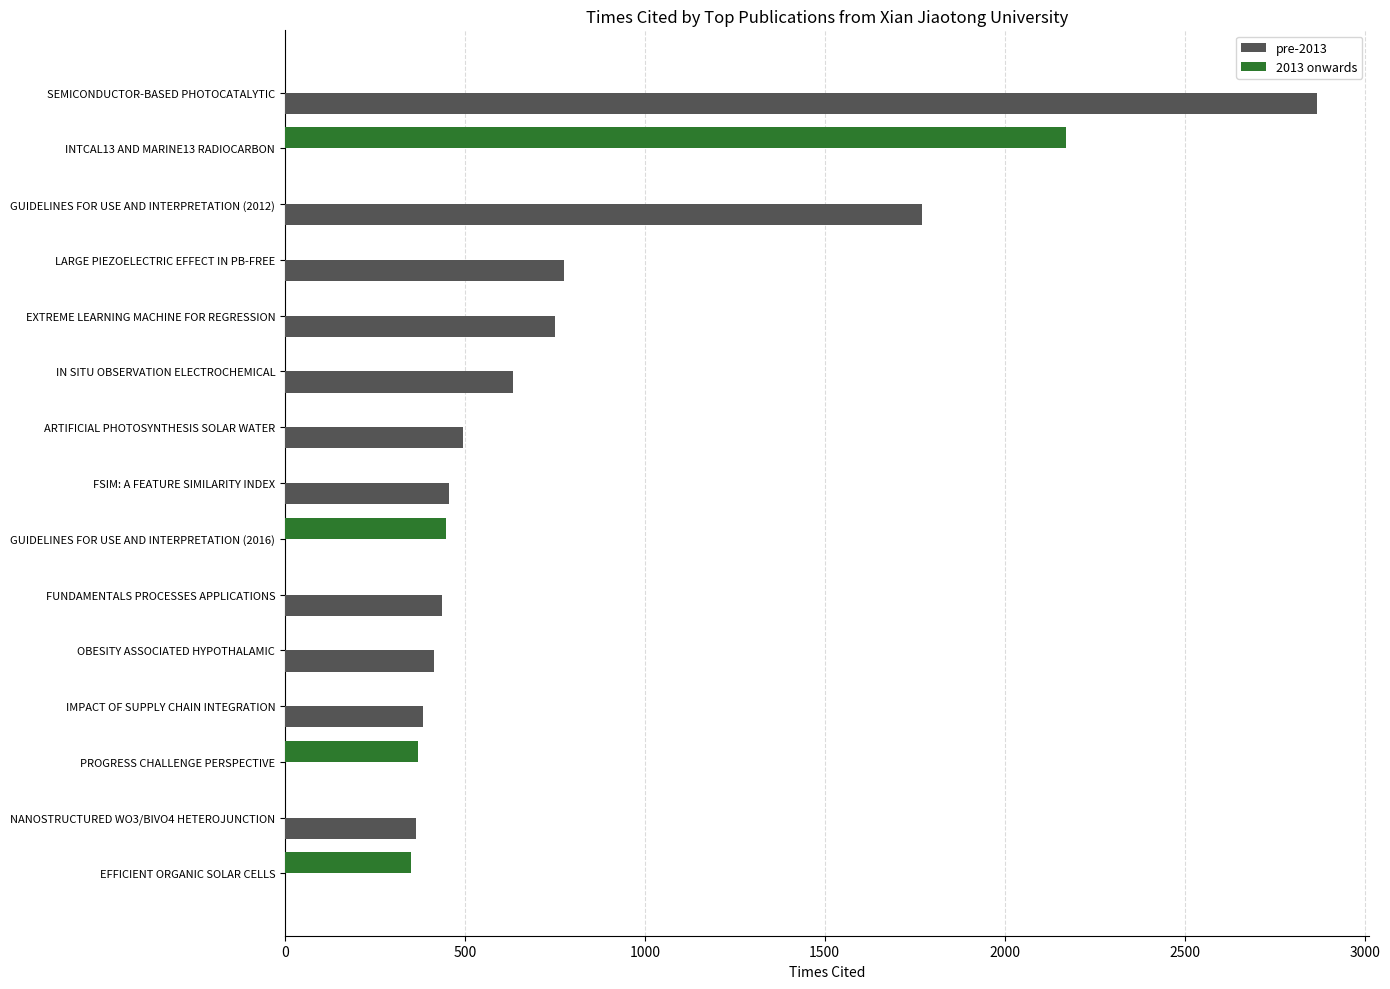

How many categories are shown in the chart?

15